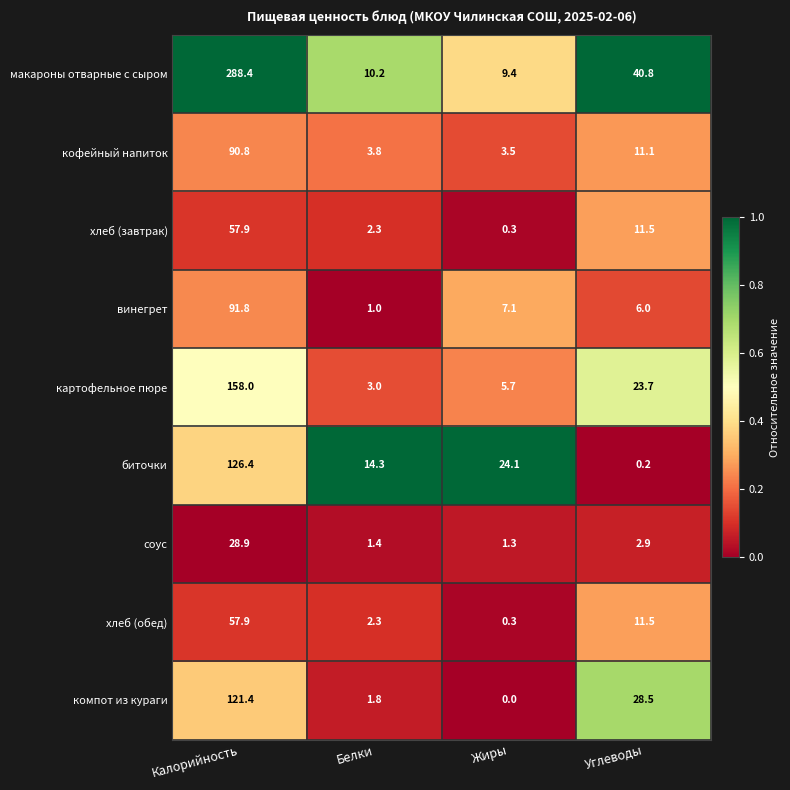

At how many categories does at least one series exceed 0?

4